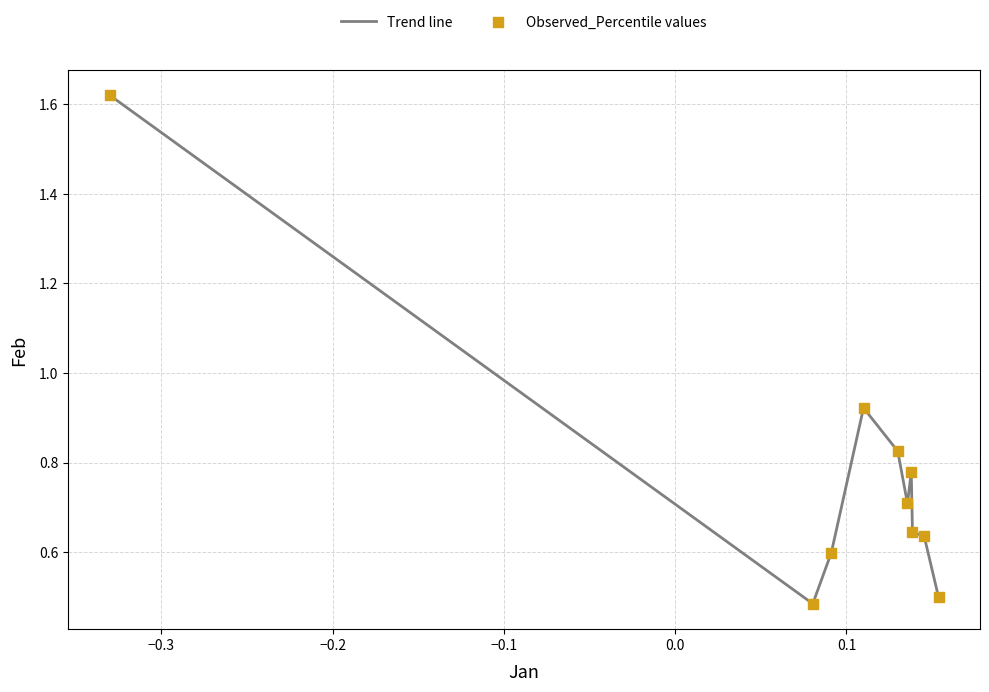

What is the difference between the maximum and minimum values?

1.1